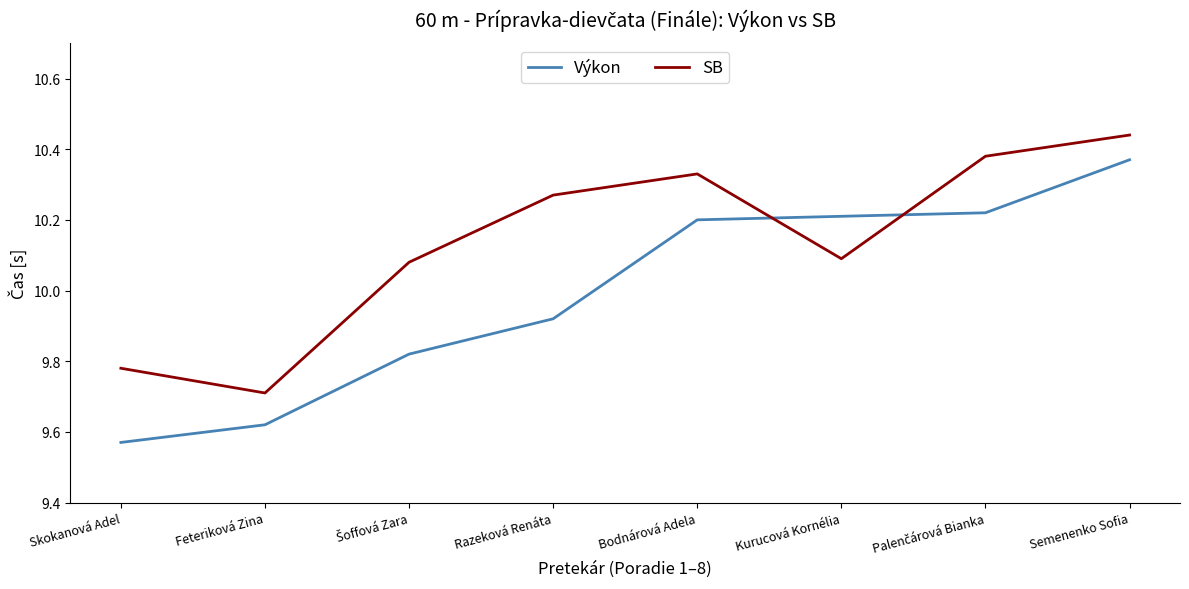

At which label does SB reach its minimum?

Feteriková Zina